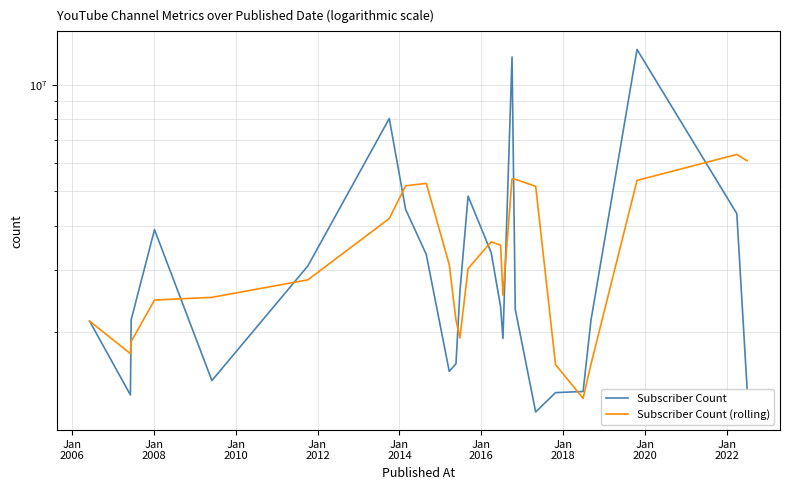

Count the number of data series in this chart.

2